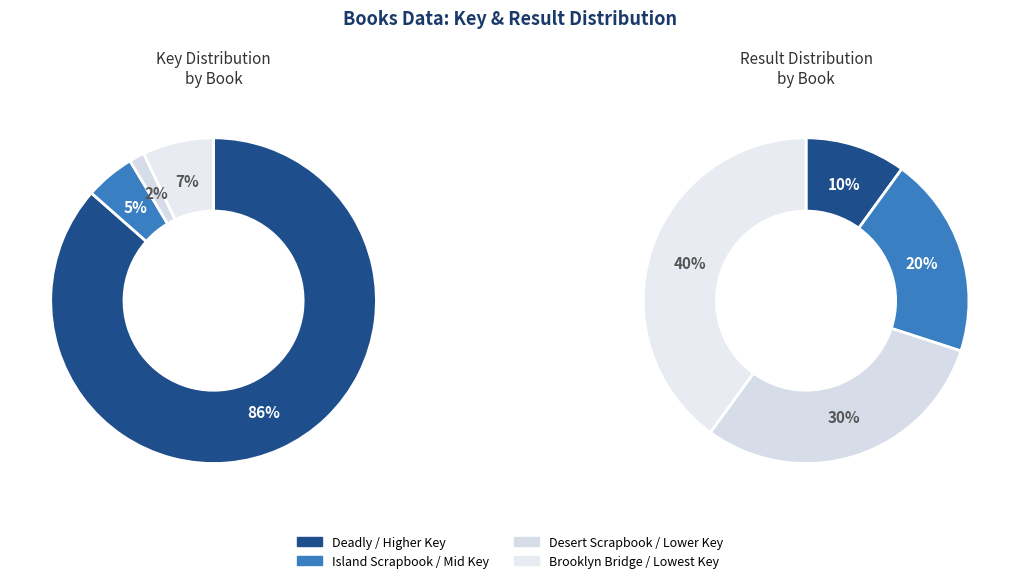

To the nearest percent, what is the average slice percentage?

25%